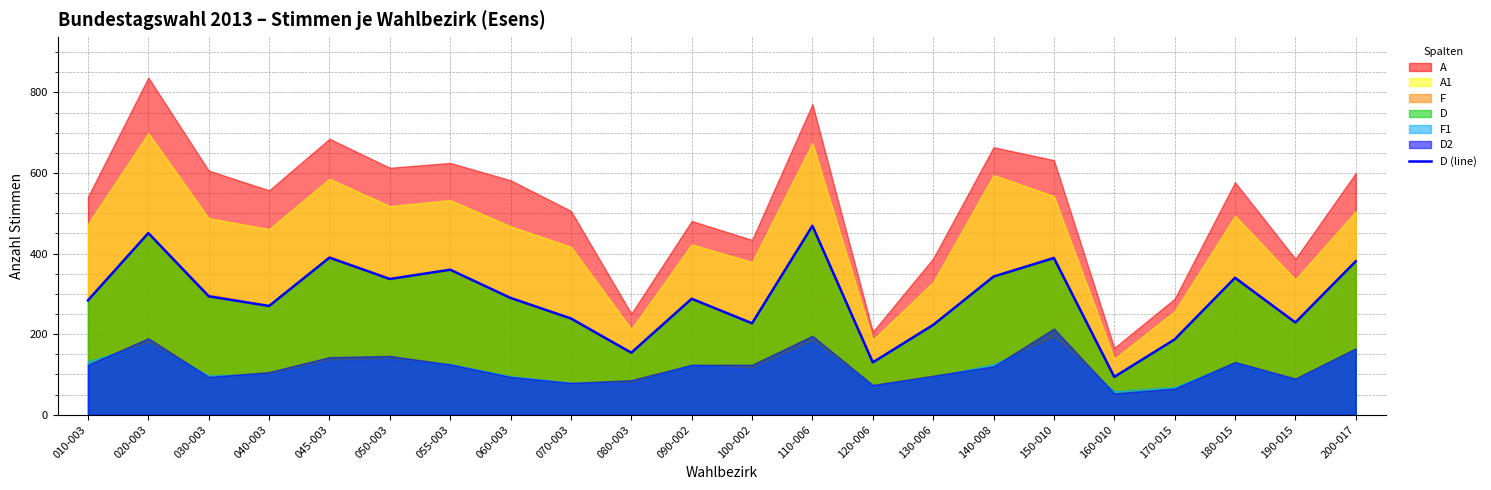

What is the smallest value displayed?

94